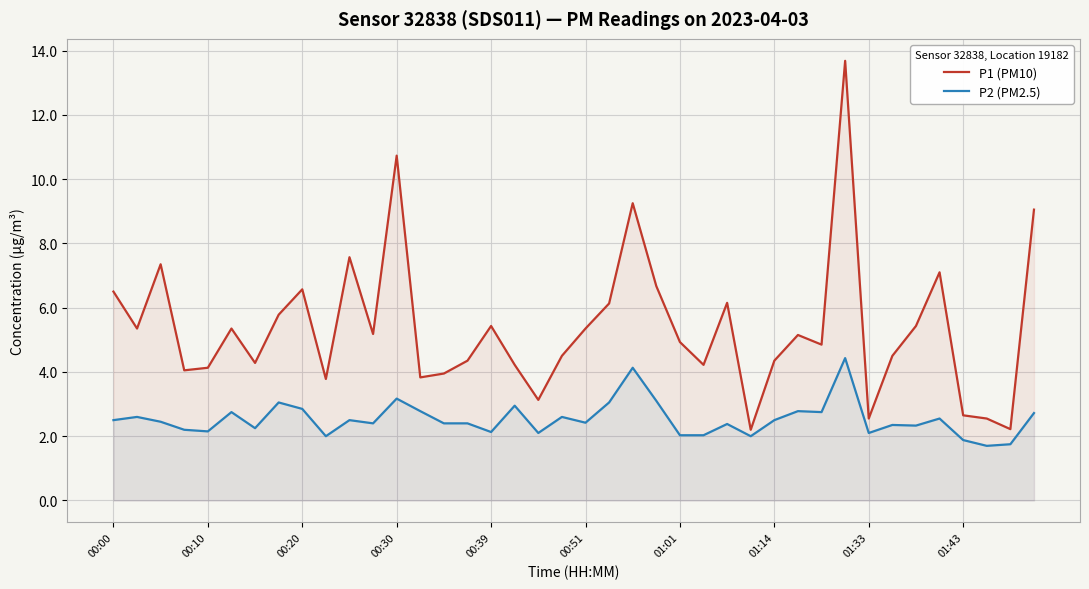

What is the average value of the P1 (PM10) series?

5.4